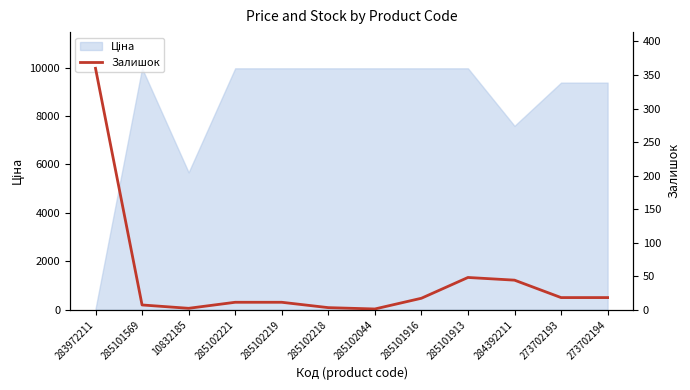

Does the chart display data point markers on the line(s)?

No